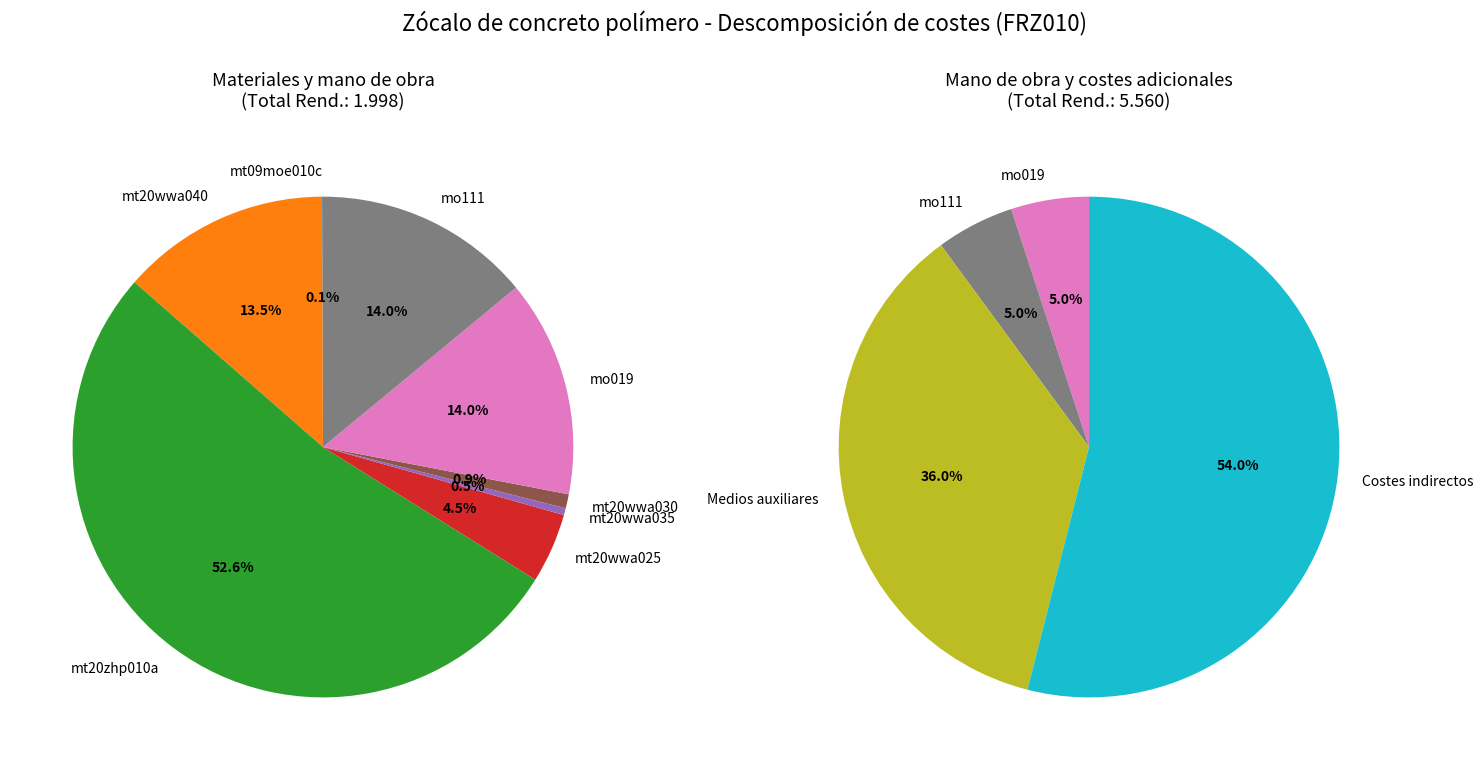

Does mt20wwa040 account for over 50% of the chart?

No